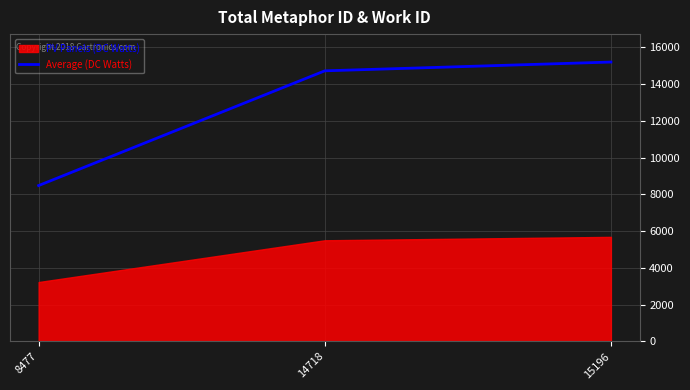

The Average (DC Watts) series shows 15196 at 15196. True or false?

True